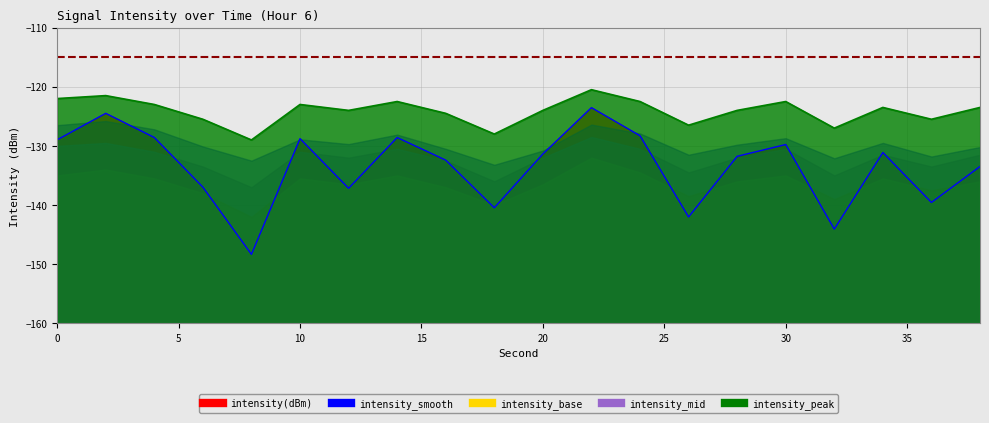

What is the difference between the maximum and minimum values in the intensity(dBm) series?

24.8